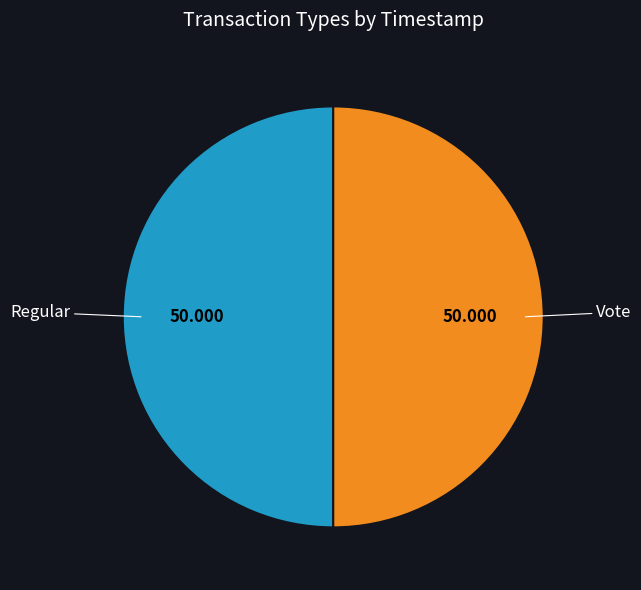

Is the sum of Regular and Vote greater than half?

Yes